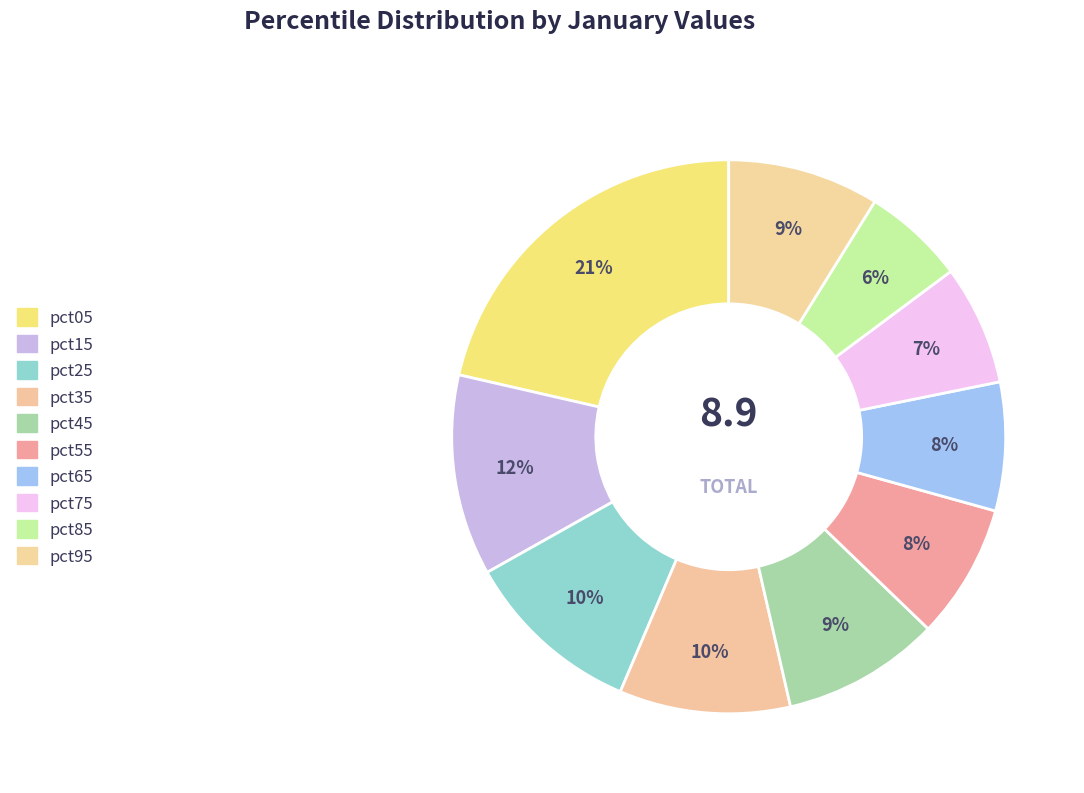

Count the number of slices in the pie.

10